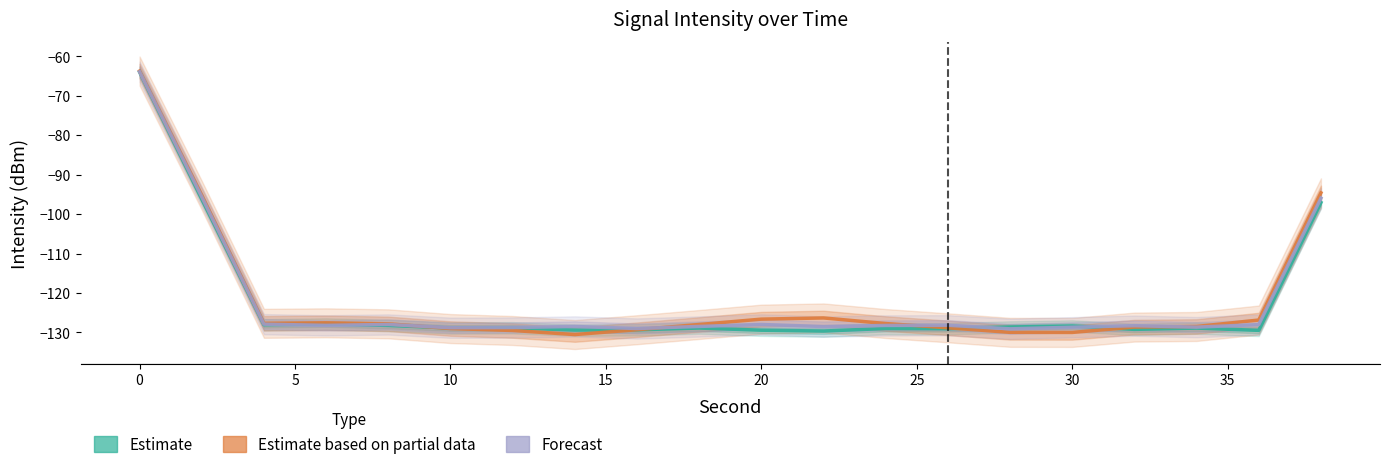

Reading left to right, extract all data points from this chart.

Estimate: -64.0	-96.2	-128.0	-127.9	-128.2	-128.9	-128.8	-129.4	-129.3	-128.9	-129.4	-129.6	-129.0	-129.1	-128.6	-128.4	-129.2	-128.9	-129.5	-97.1
Estimate based on partial data: -63.7	-95.2	-127.7	-127.6	-127.8	-129.0	-129.5	-130.5	-129.3	-128.0	-126.6	-126.3	-127.7	-128.8	-130.0	-130.0	-128.6	-128.5	-126.8	-94.6
Forecast: -63.9	-95.6	-127.9	-128.2	-128.0	-128.8	-128.8	-128.5	-129.0	-128.5	-128.0	-128.5	-128.2	-128.2	-129.1	-128.7	-128.3	-128.7	-128.0	-96.0